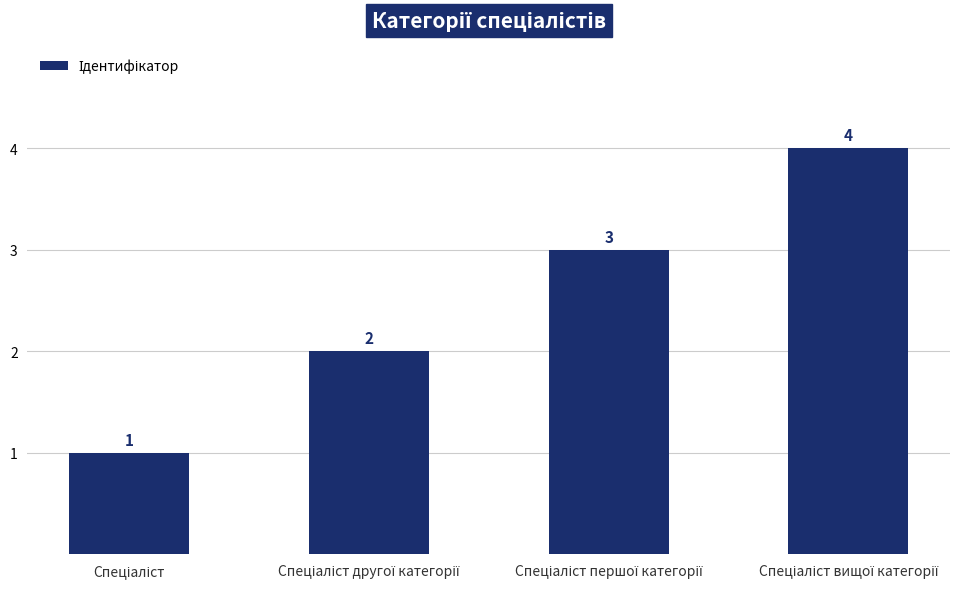

How many data points does each series have?

4